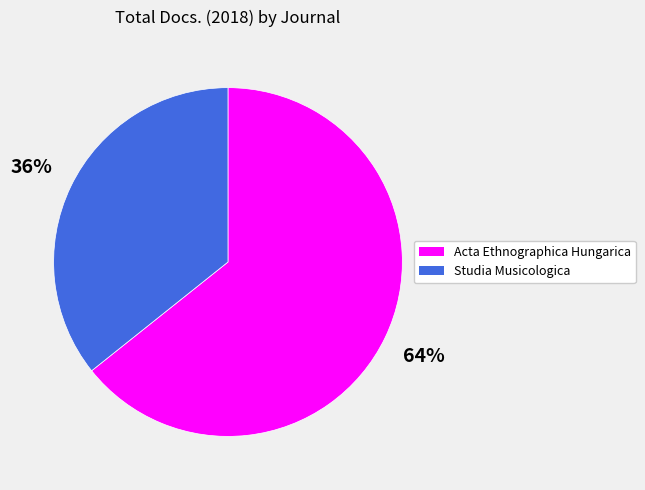

To the nearest percent, what is the average slice percentage?

50%